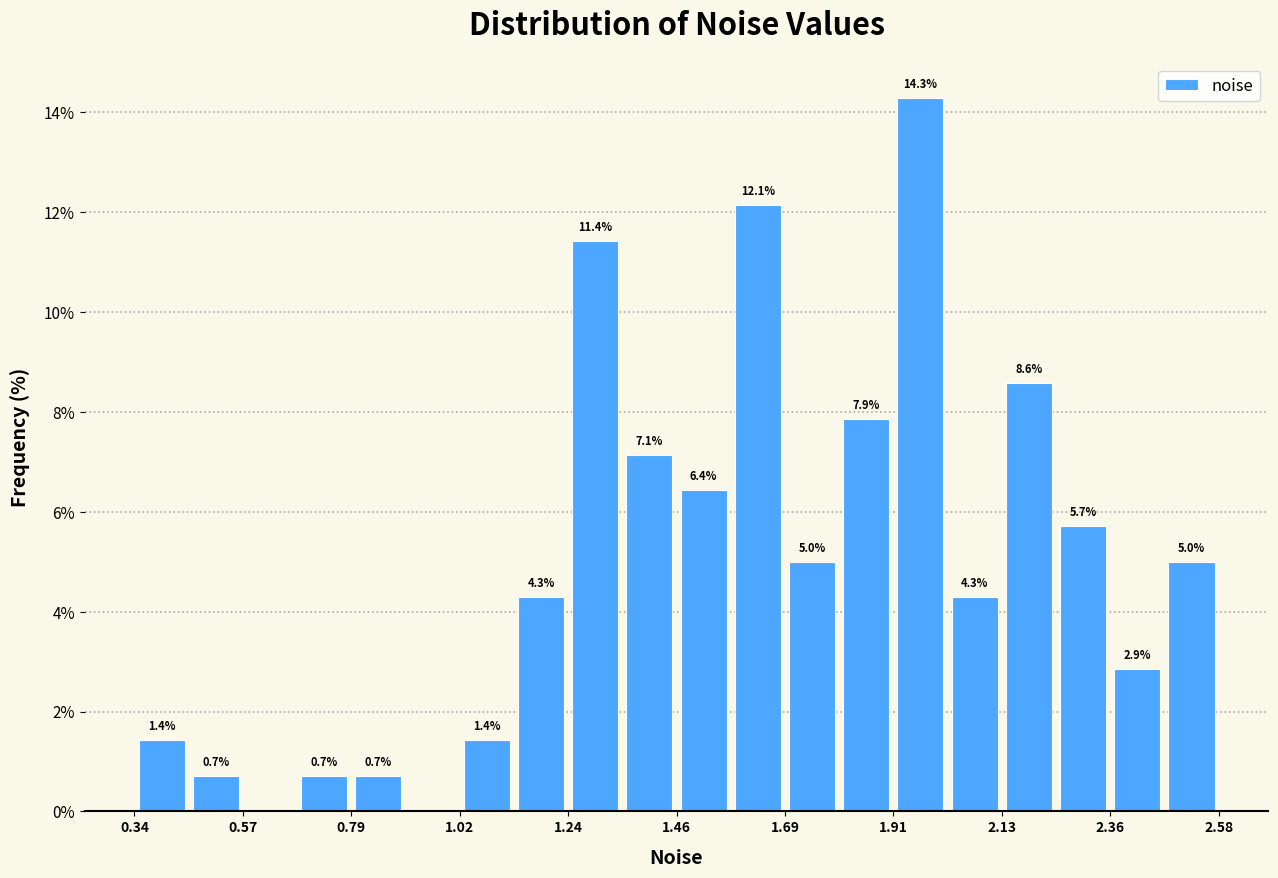

Around what value on the x-axis is the tallest bar? Give the approximate position of its centre, as read against the axis.

1.95